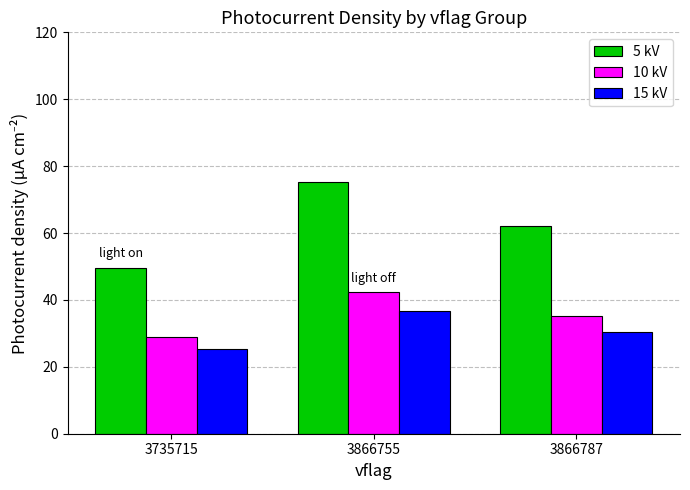

Which series has the largest range (max minus min)?

5 kV